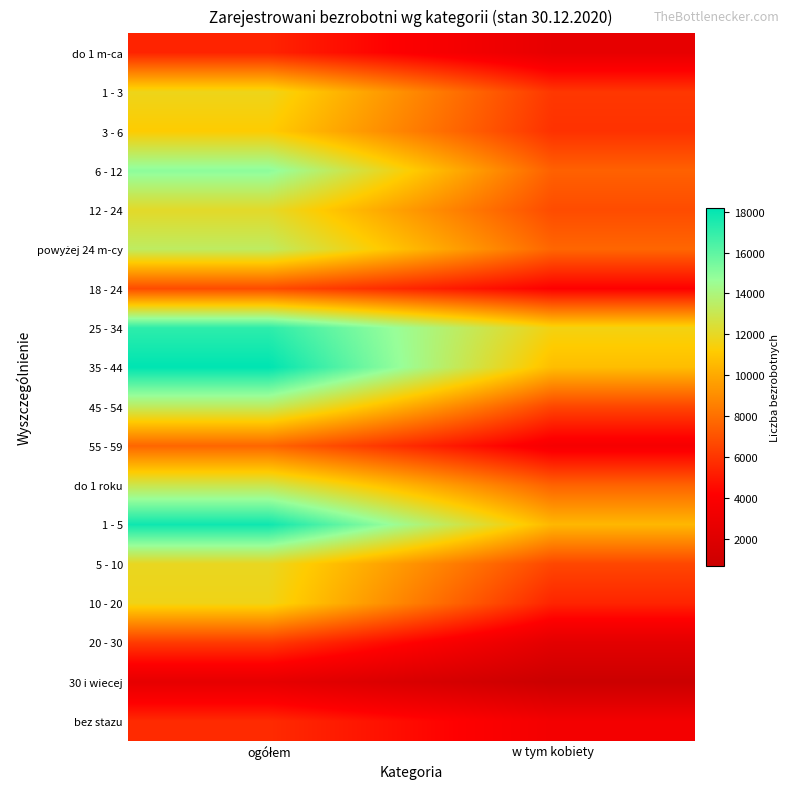

What is the total value across all series at ogółem?

200762